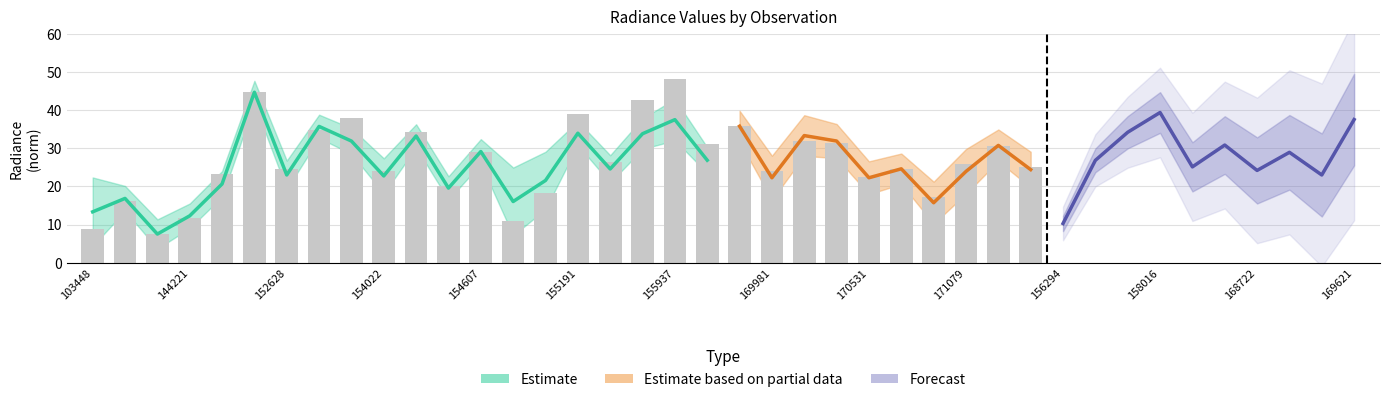

True or false: rade9_mult_nadir_norm has a value of 18.7 at 156115.

False